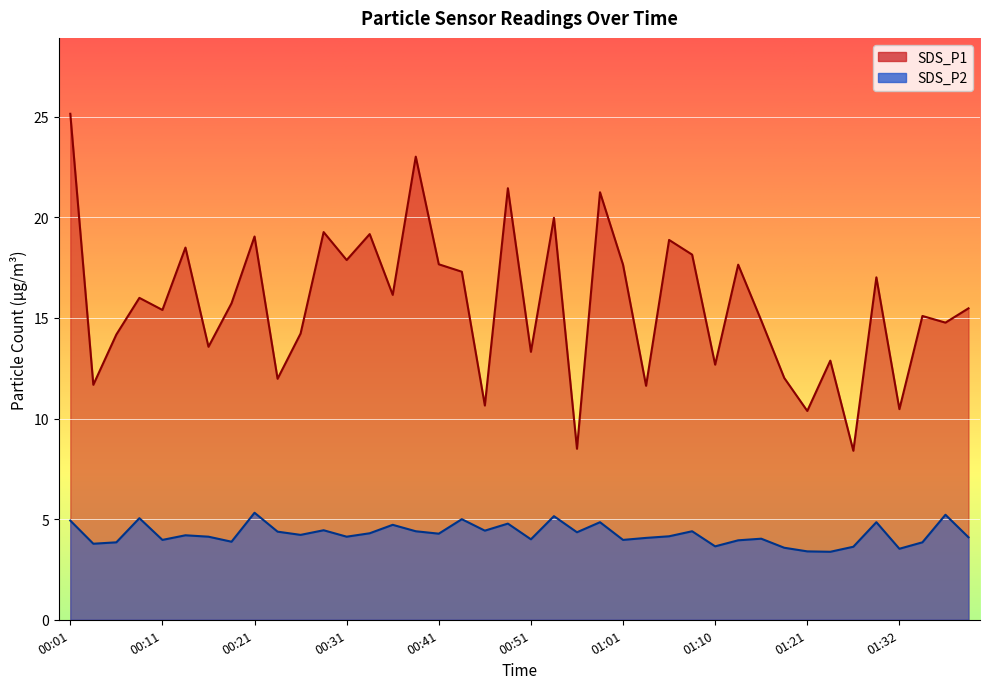

Which series changed the most between 00:26 and 01:40?

SDS_P1